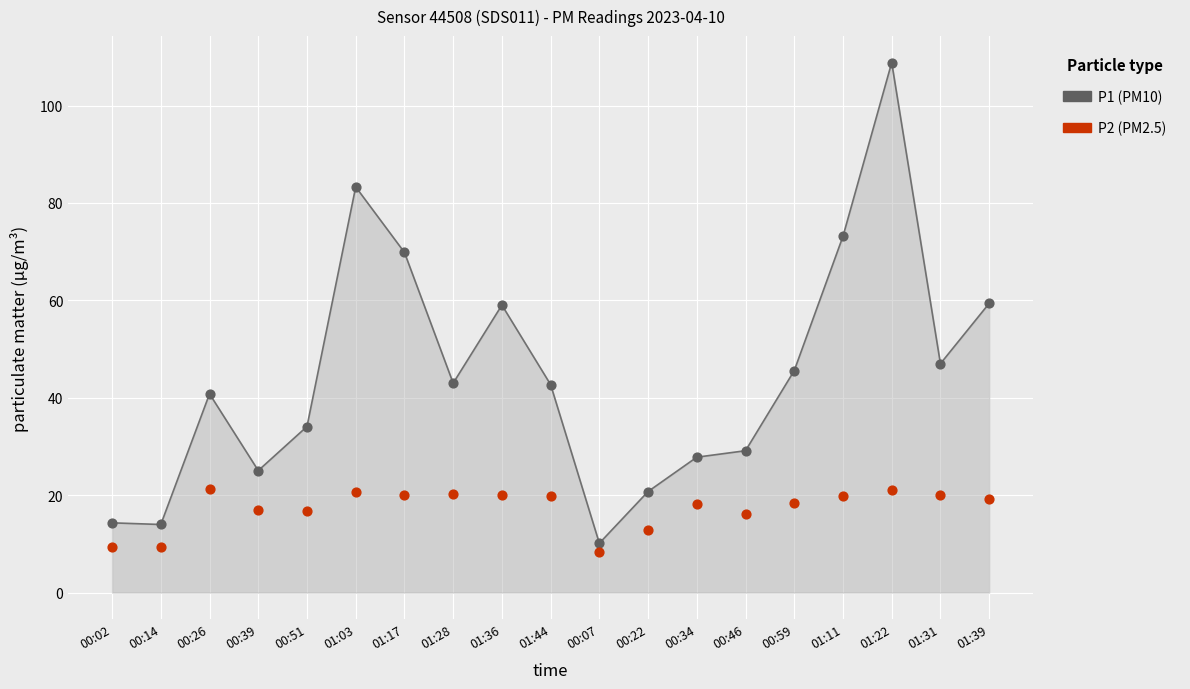

Which series has the widest spread of Y values?

P1 (PM10)